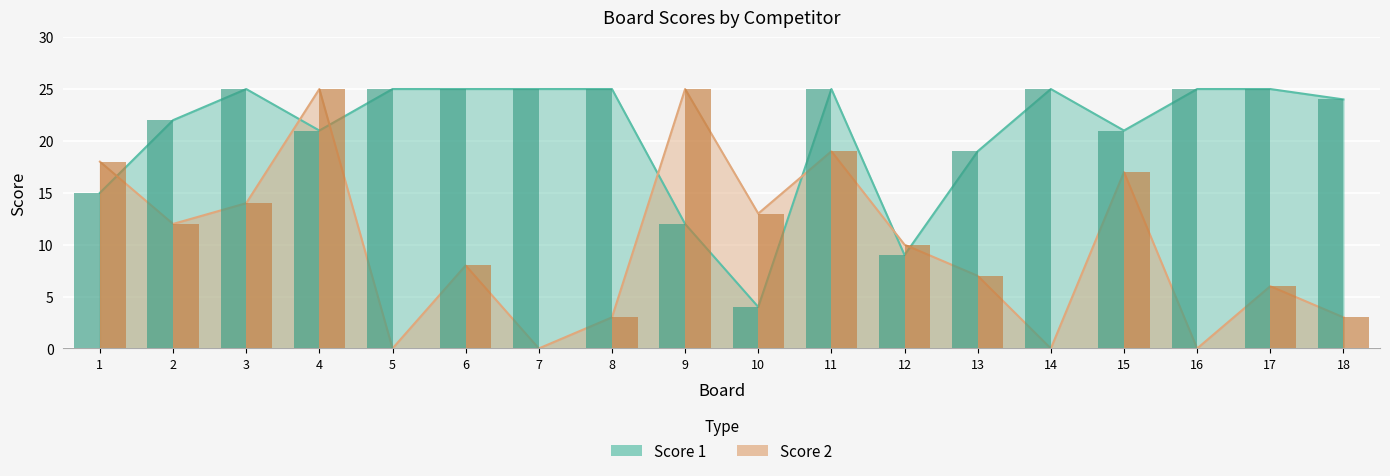

How many groups of bars are there?

18